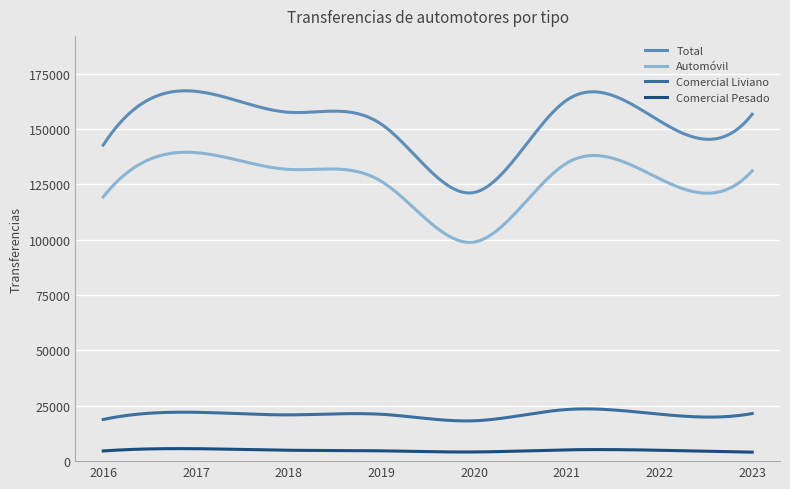

Which series has the widest spread of values?

Total